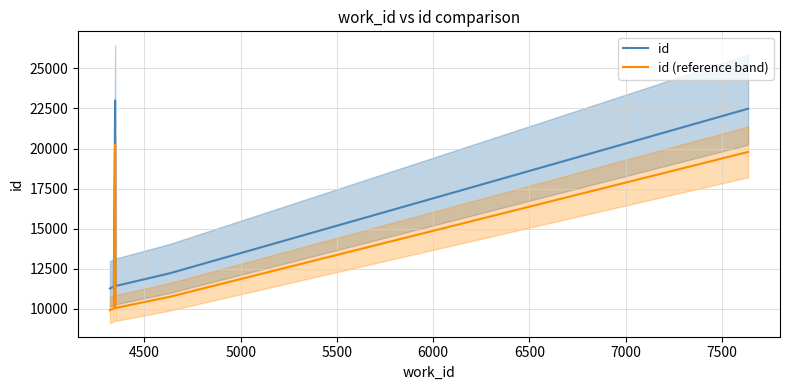

What is the difference between the maximum and second lowest values in the id (reference band) series?

10284.6